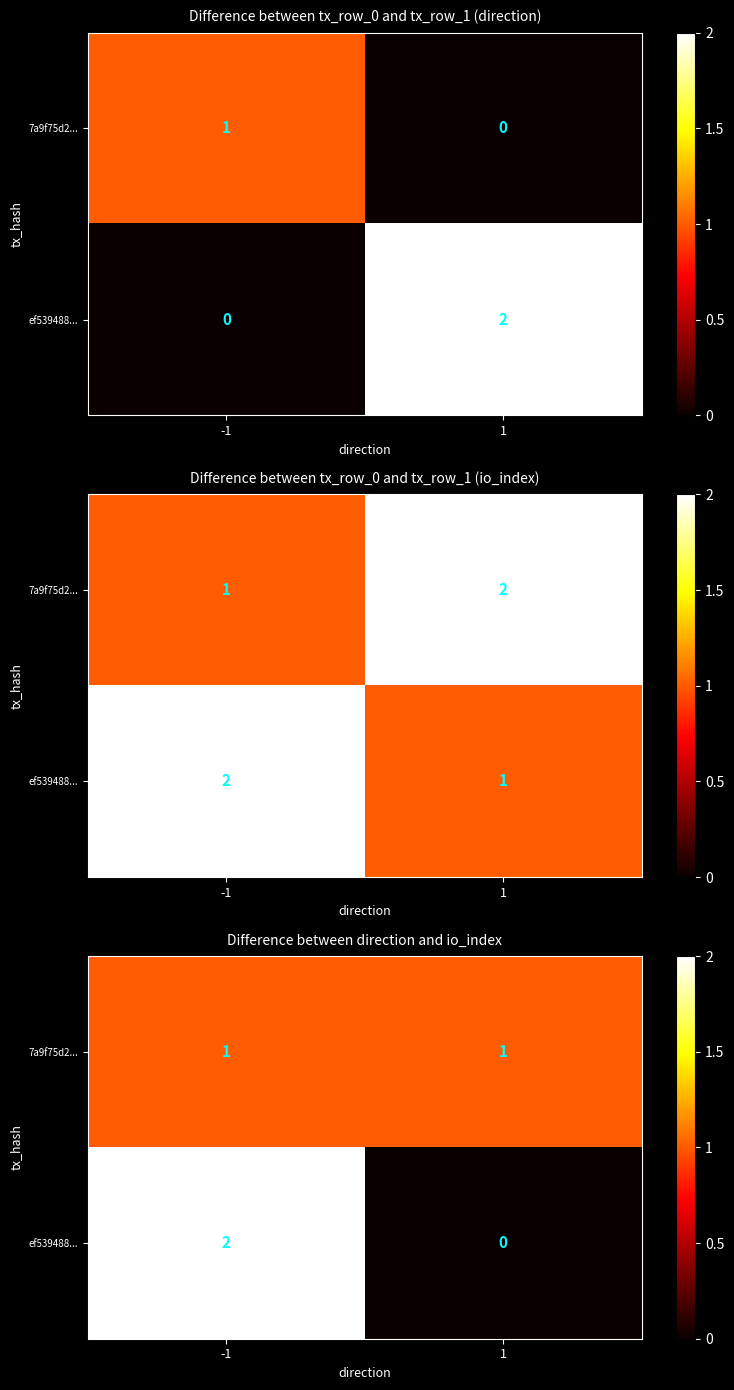

At which category is the sum across all series the highest?

-1